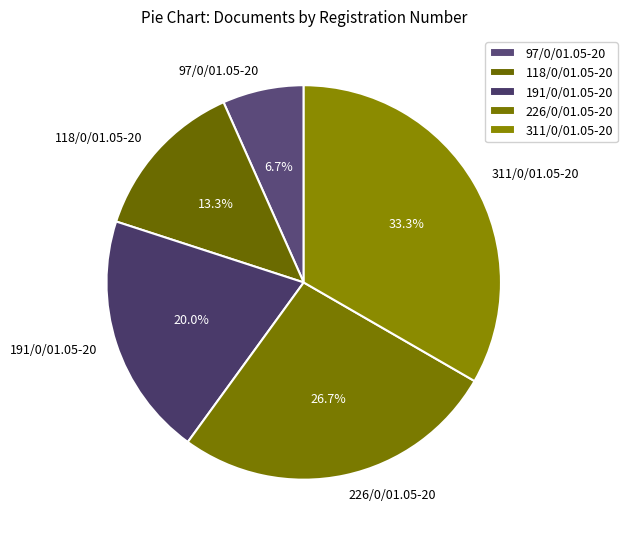

Between 118/0/01.05-20 and 191/0/01.05-20, which is larger?

191/0/01.05-20